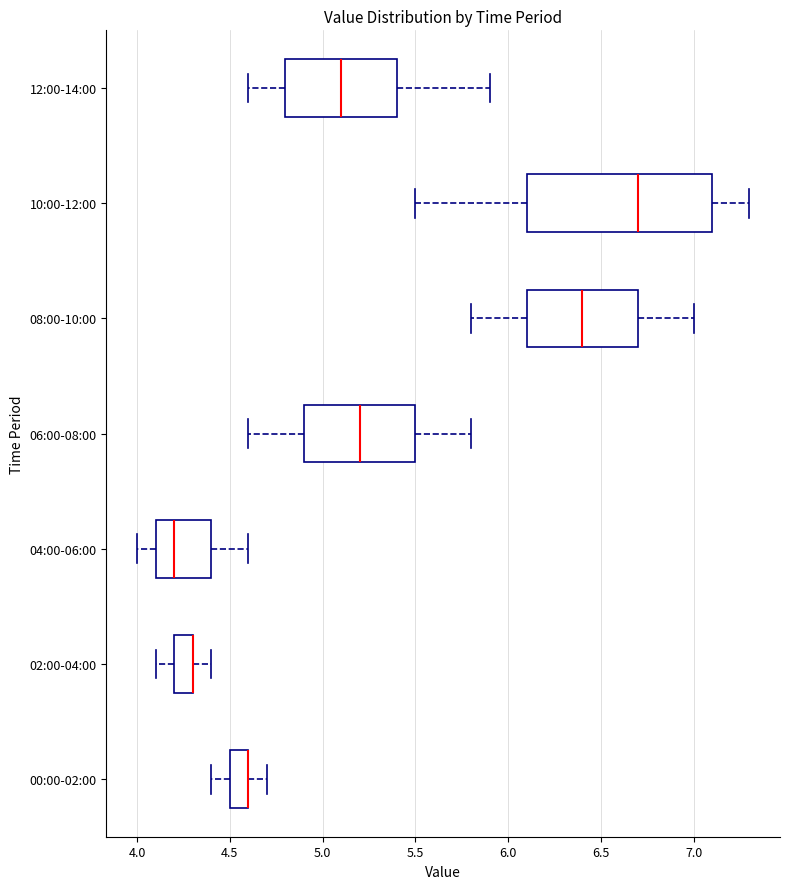

Reading bottom to top, read every box against the x-axis: the position of its median line, the range the box covers, and the ends of its whiskers. The values are not printed on the chart, so give them approximately, as read against the axis.

00:00-02:00: median 4.6 (drawn on the box's right edge), box 4.5 to 4.6, whiskers 4.4 to 4.7
02:00-04:00: median 4.3 (drawn on the box's right edge), box 4.2 to 4.3, whiskers 4.1 to 4.4
04:00-06:00: median 4.2, box 4.1 to 4.4, whiskers 4.0 to 4.6
06:00-08:00: median 5.2, box 4.9 to 5.5, whiskers 4.6 to 5.8
08:00-10:00: median 6.4, box 6.1 to 6.7, whiskers 5.8 to 7.0
10:00-12:00: median 6.7, box 6.1 to 7.1, whiskers 5.5 to 7.3
12:00-14:00: median 5.1, box 4.8 to 5.4, whiskers 4.6 to 5.9